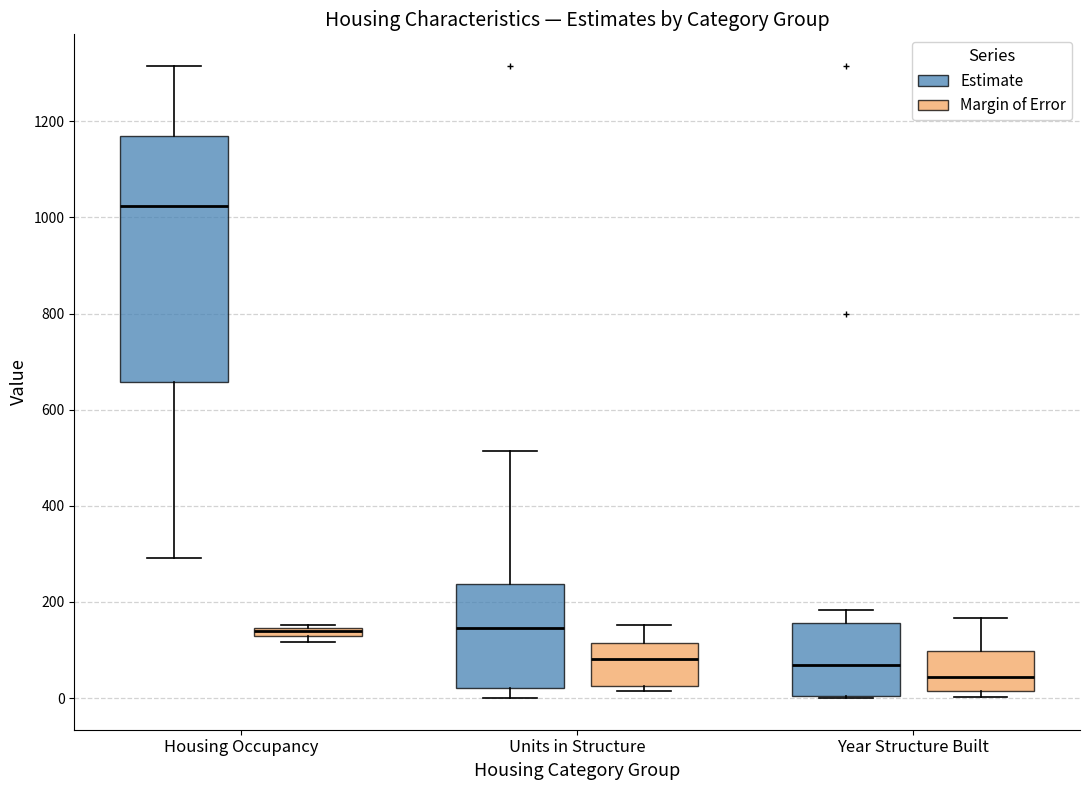

Which box has the highest median line?

Housing Occupancy (Estimate)